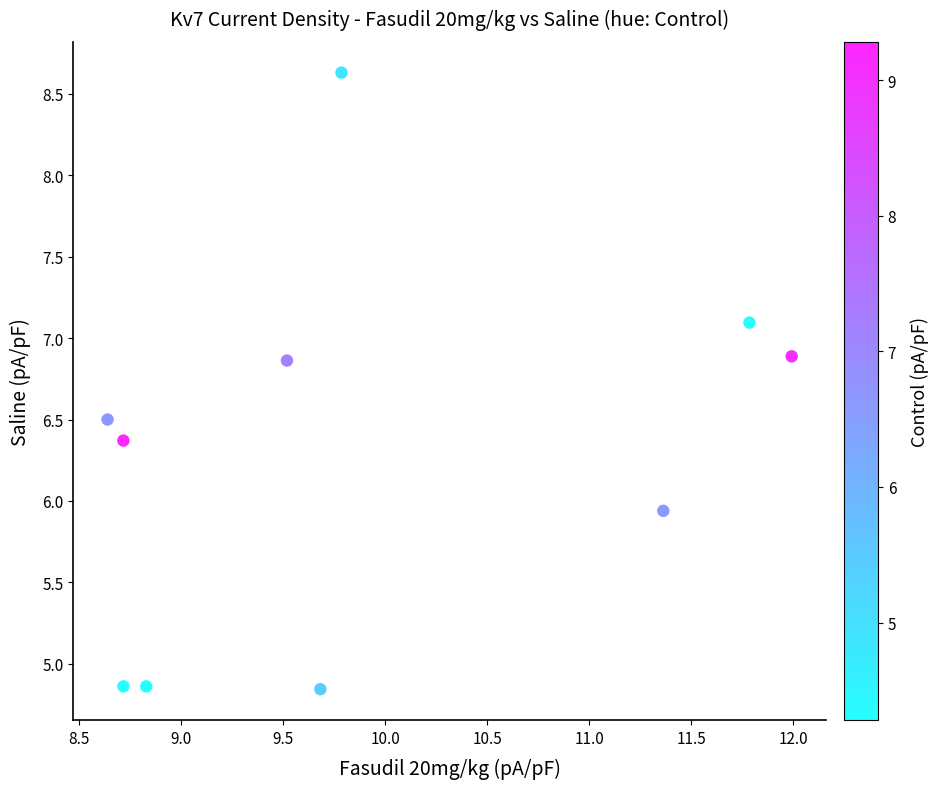

What Y value in the scatter plot is closest to 6?

5.9